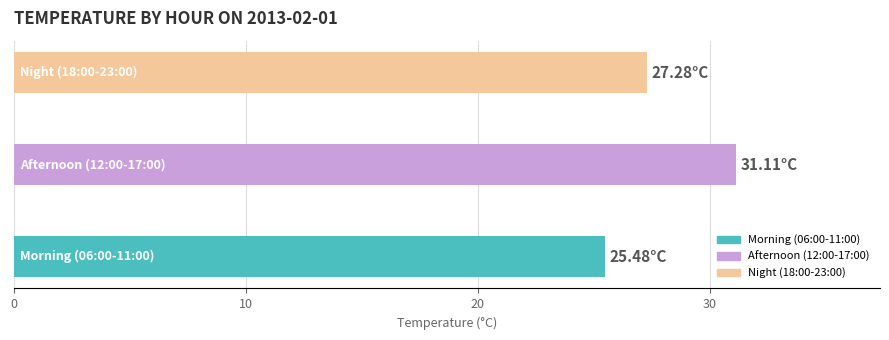

What is the average value?

28.0